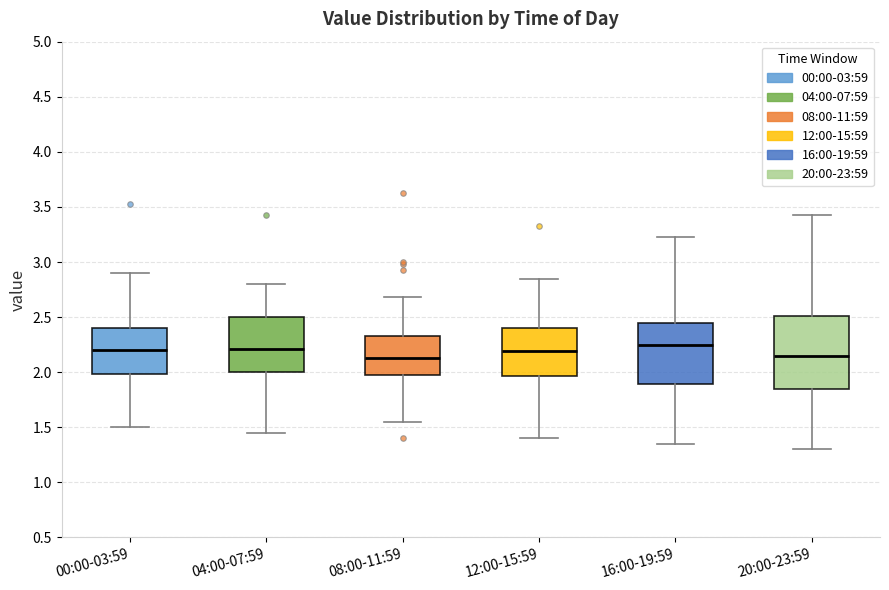

Comparing the boxes themselves (not the whiskers), which one is the tallest?

20:00-23:59